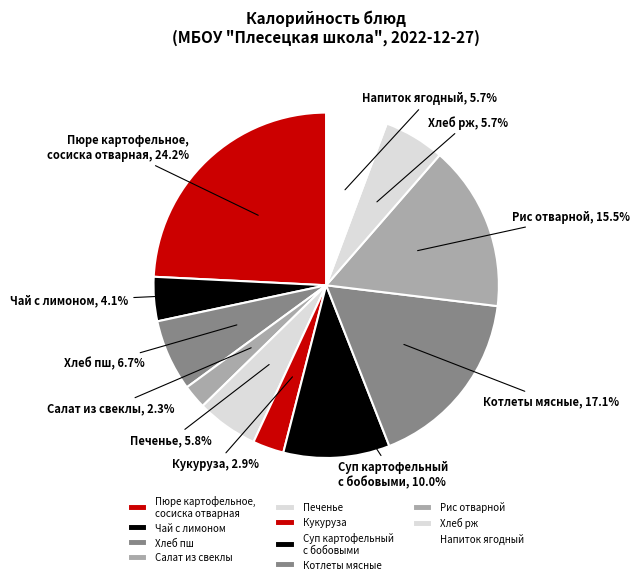

What is the ratio of the value at Рис отварной to the value at Напиток ягодный?

2.7